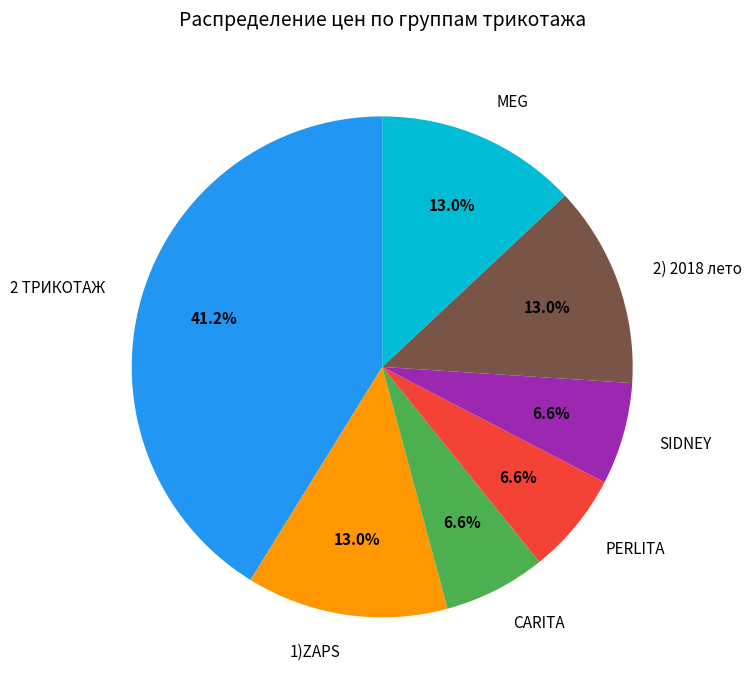

Is there any slice that represents more than half of the pie?

No